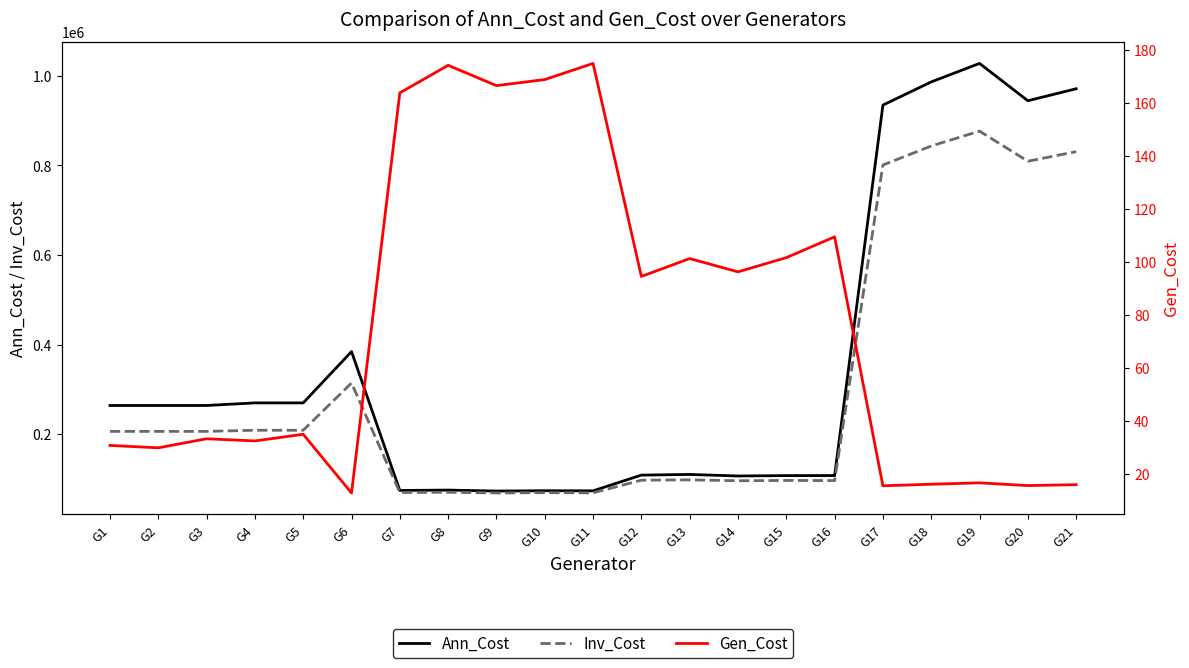

Is it true that Inv_Cost equals 95900.1 at G14?

True